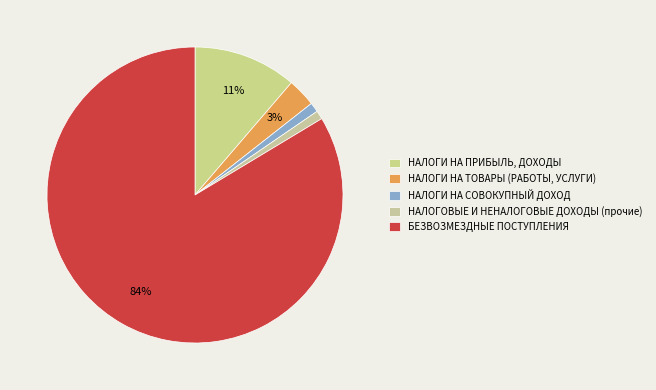

To the nearest percent, what percentage of the pie is НАЛОГИ НА ТОВАРЫ (РАБОТЫ, УСЛУГИ)?

3%